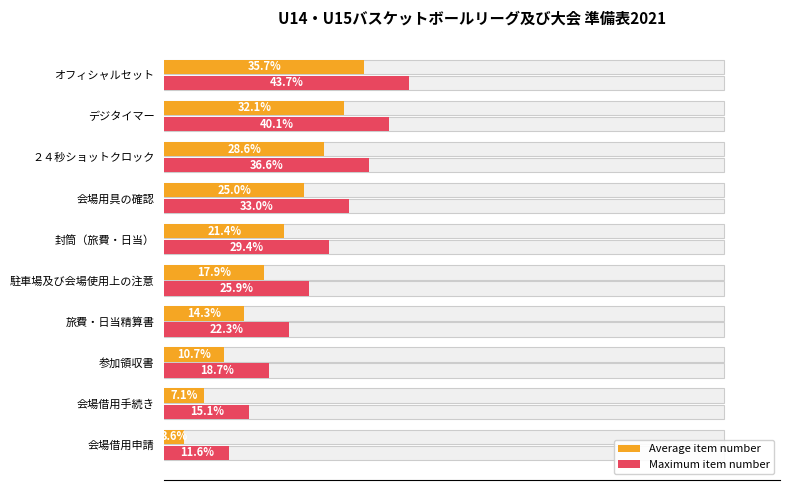

How many values in the Maximum item number series are below 29?

5